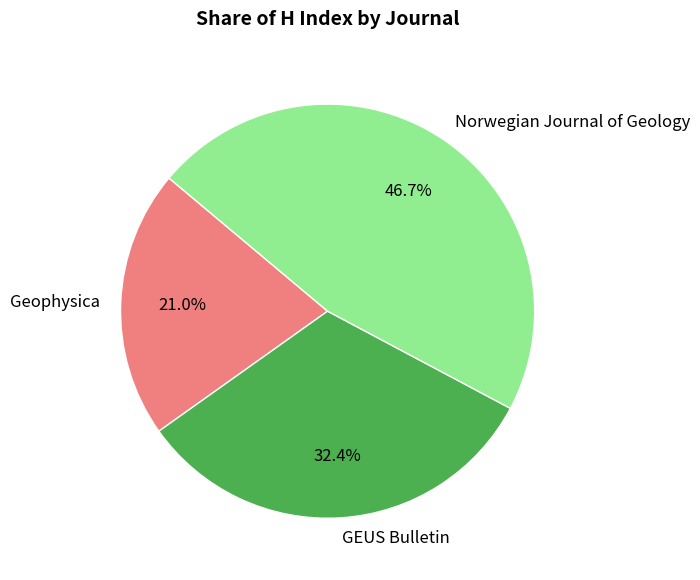

The Norwegian Journal of Geology slice represents 38% of the pie. True or false?

False